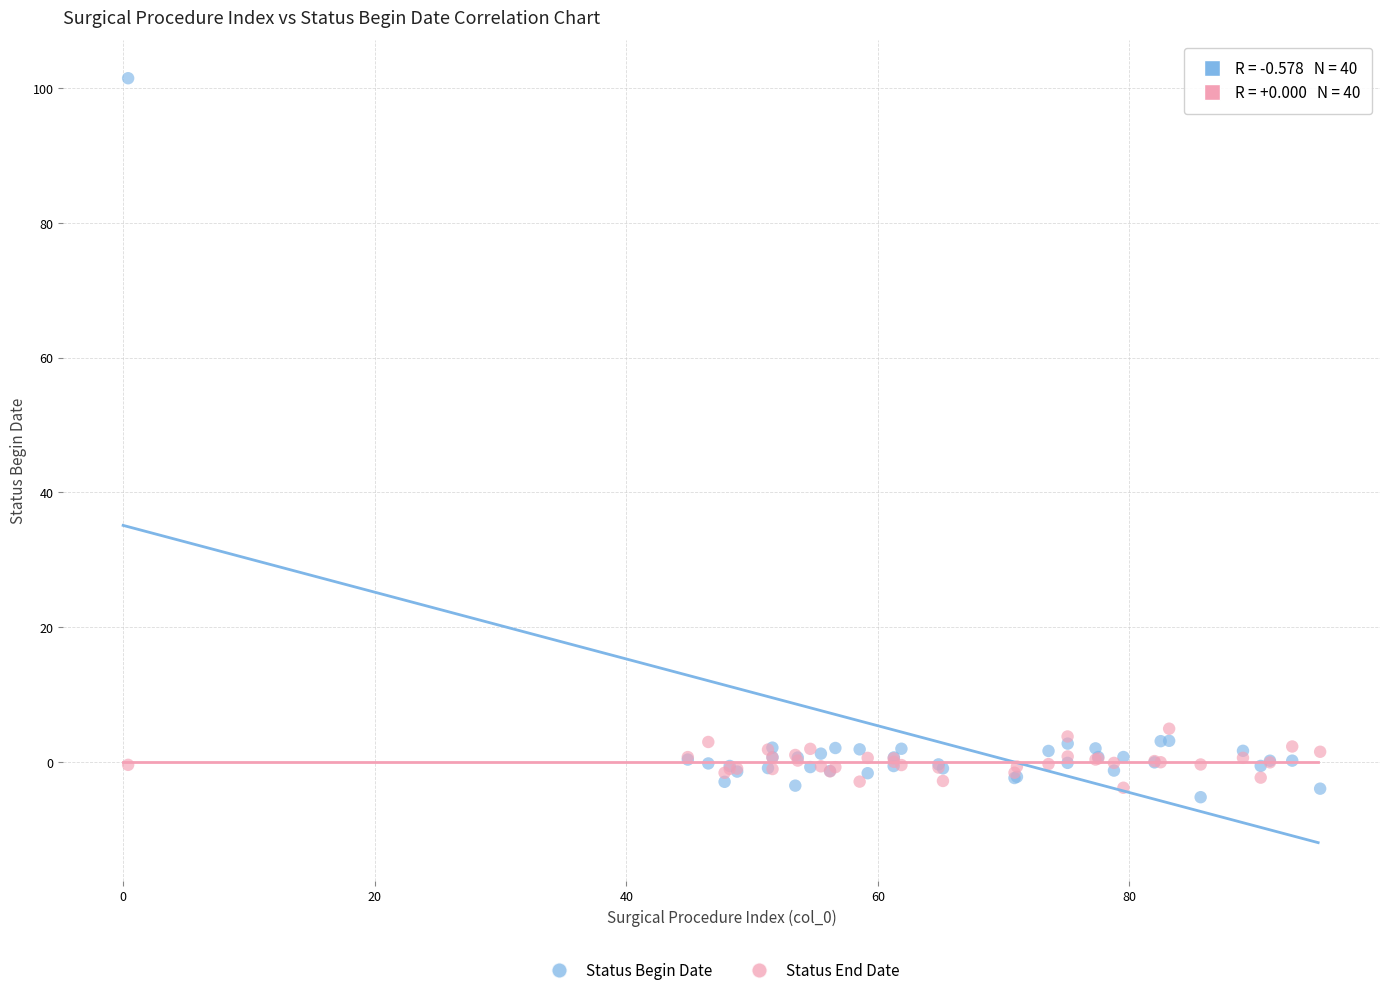

Which series reaches the maximum Y coordinate?

Status Begin Date